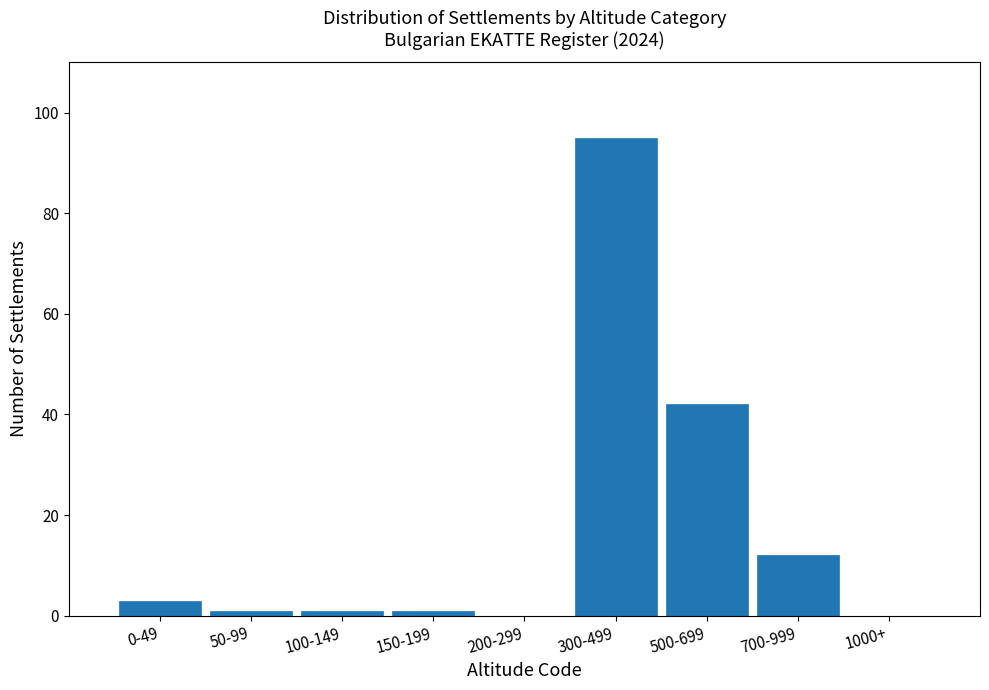

Reading left to right, transcribe all the data shown in this chart.

0-49=3	50-99=1	100-149=1	150-199=1	200-299=0	300-499=95	500-699=42	700-999=12	1000+=0